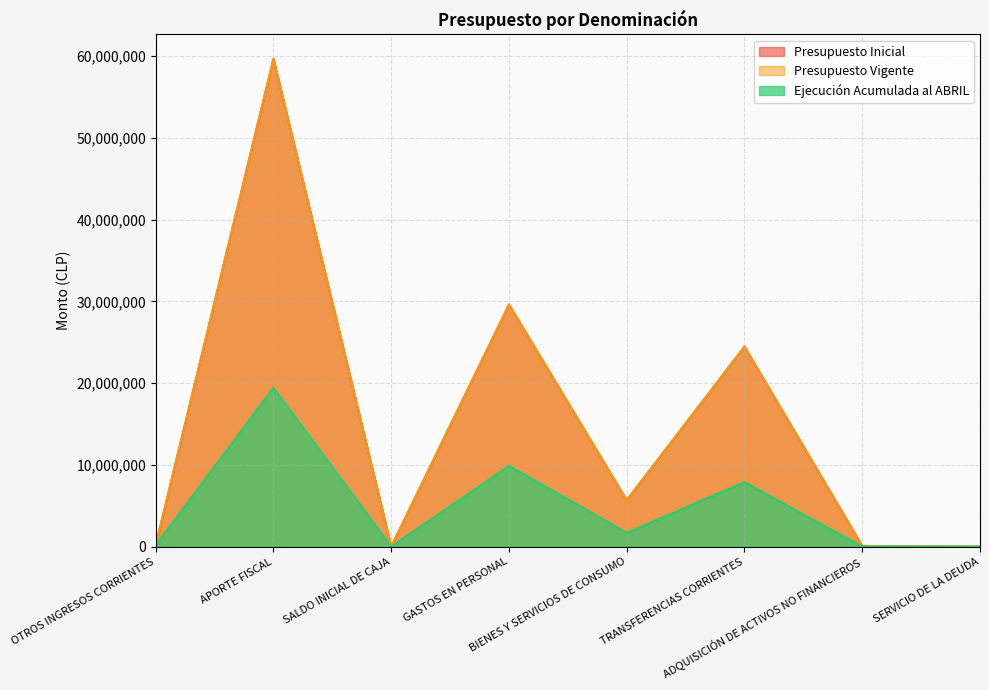

Is it true that Presupuesto Inicial equals 59662296 at APORTE FISCAL?

True